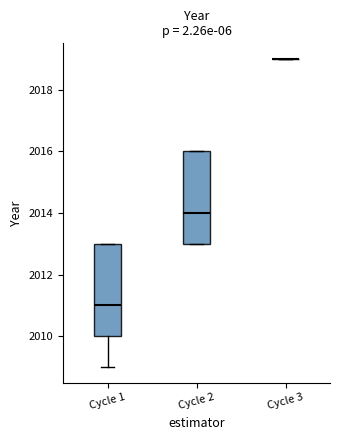

Reading left to right, read every box against the y-axis: the position of its median line, the range the box covers, and the ends of its whiskers. The values are not printed on the chart, so give them approximately, as read against the axis.

Cycle 1: median 2011, box 2010 to 2013, whiskers 2009 to 2013
Cycle 2: median 2014, box 2013 to 2016, whiskers 2013 to 2016
Cycle 3: box collapsed to a line at 2019, whiskers 2019 to 2019